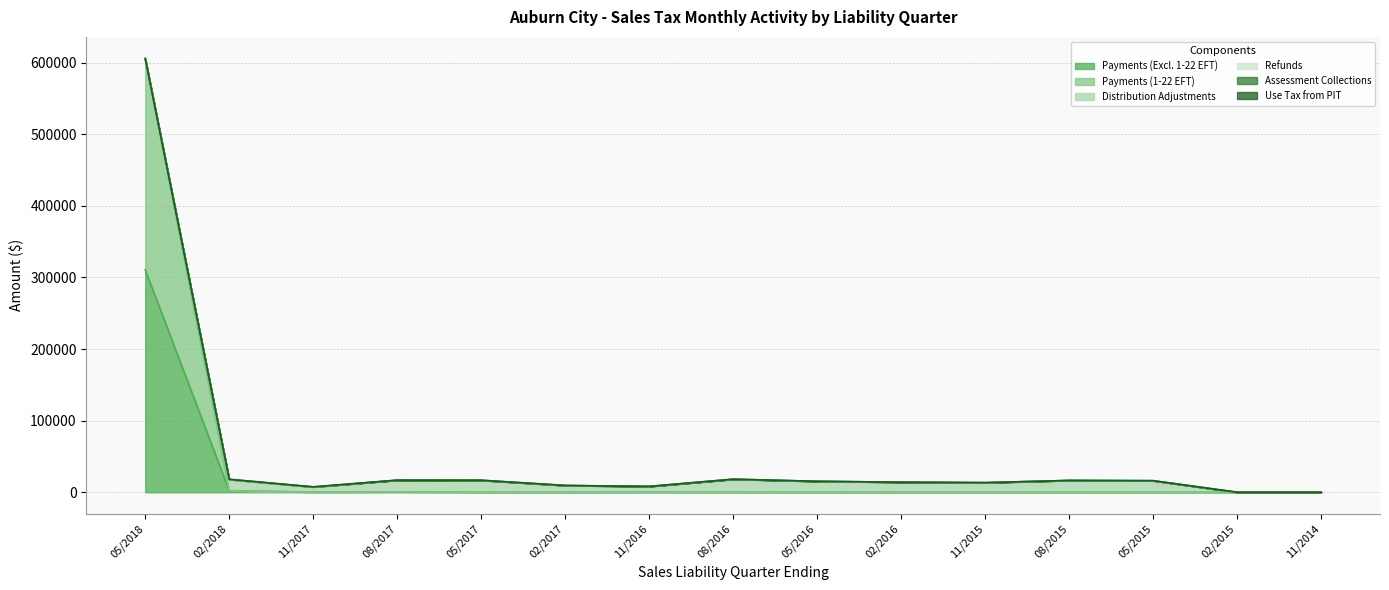

Between which two adjacent categories do Assessment Collections and Use Tax from PIT first intersect?

05/2018 and 02/2018